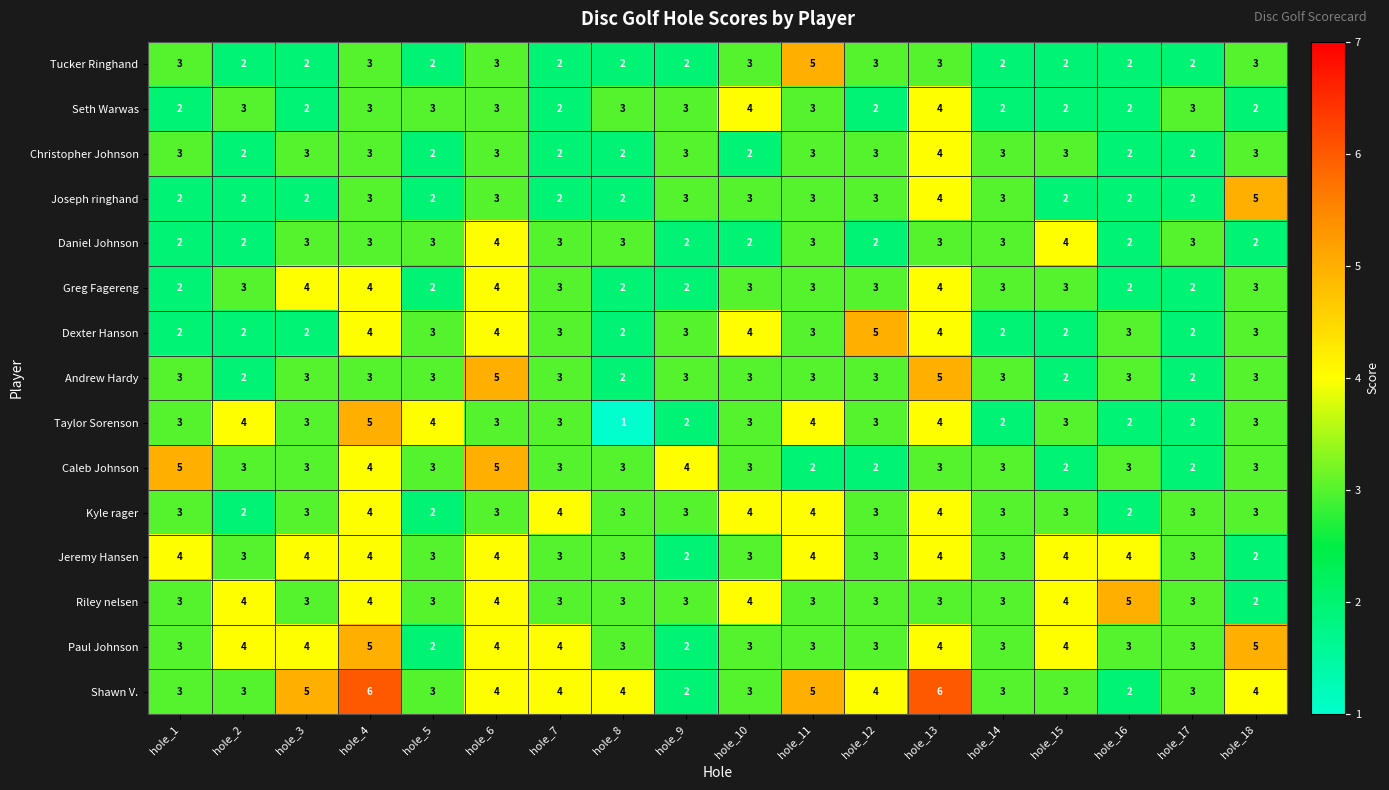

What is the sum of the Andrew Hardy values at hole_10 and hole_2?

5